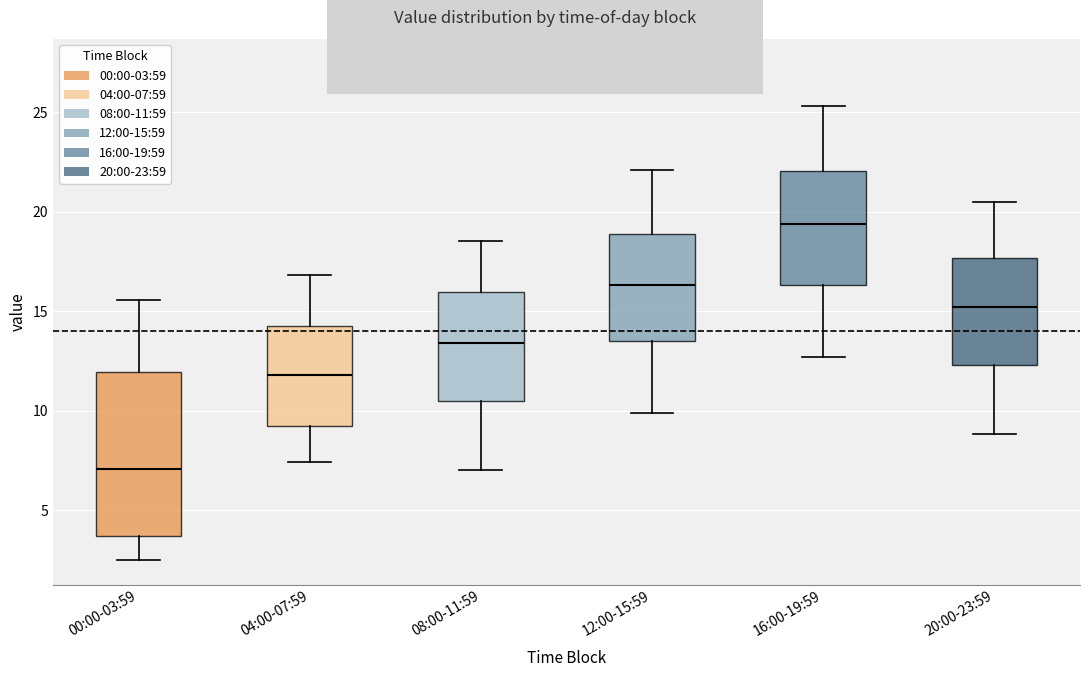

Which box has the highest median line?

16:00-19:59